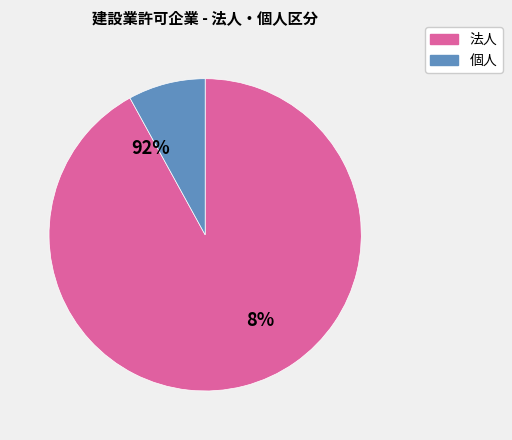

Is 法人 the majority of the pie?

Yes